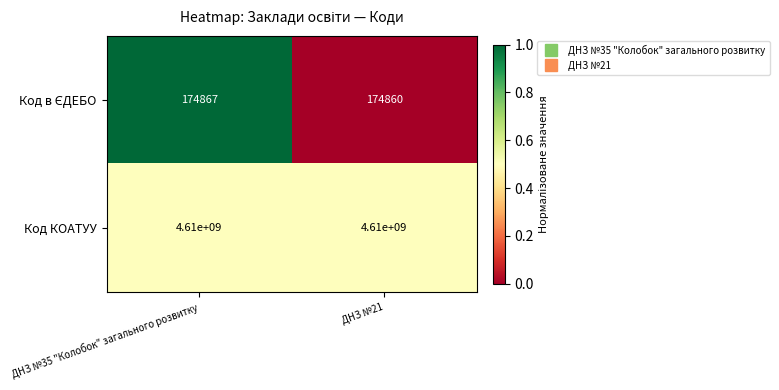

What is the highest value of the Код КОАТУУ series?

4610000000